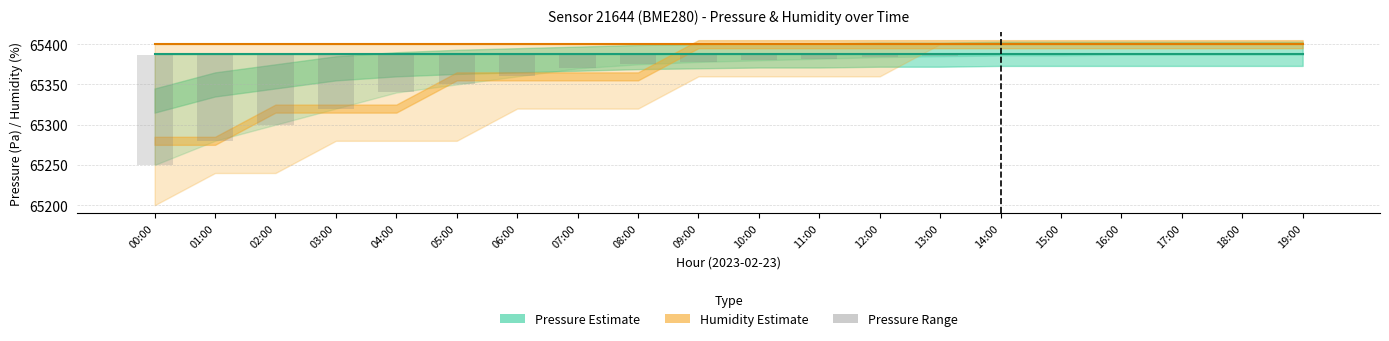

List the labels in order of Pressure (Pa) value, smallest first.

00:00, 01:00, 02:00, 03:00, 04:00, 05:00, 06:00, 07:00, 08:00, 09:00, 10:00, 11:00, 12:00, 13:00, 14:00, 15:00, 16:00, 17:00, 18:00, 19:00